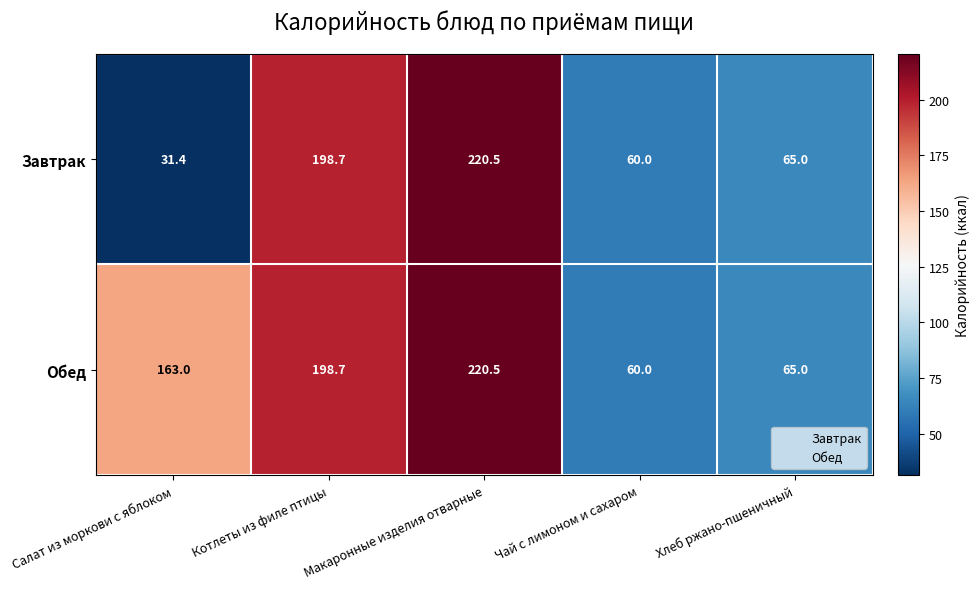

Rank the categories by Завтрак value from lowest to highest.

Салат из моркови с яблоком, Чай с лимоном и сахаром, Хлеб ржано-пшеничный, Котлеты из филе птицы, Макаронные изделия отварные